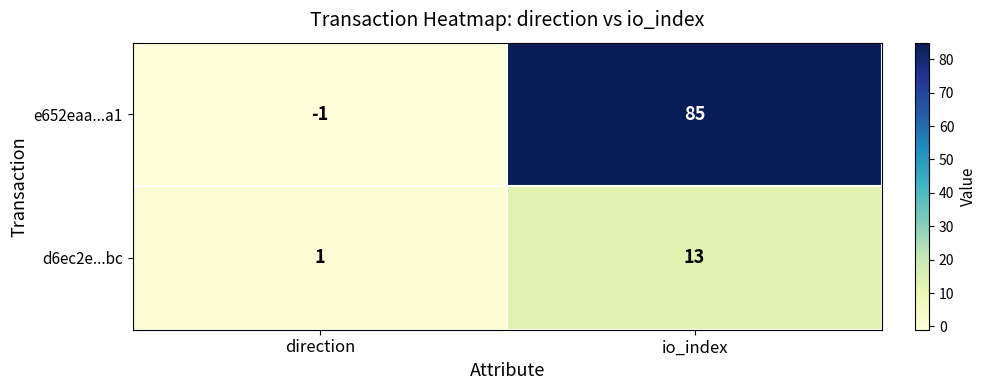

At which label is d6ec2e...bc closest to 7?

direction